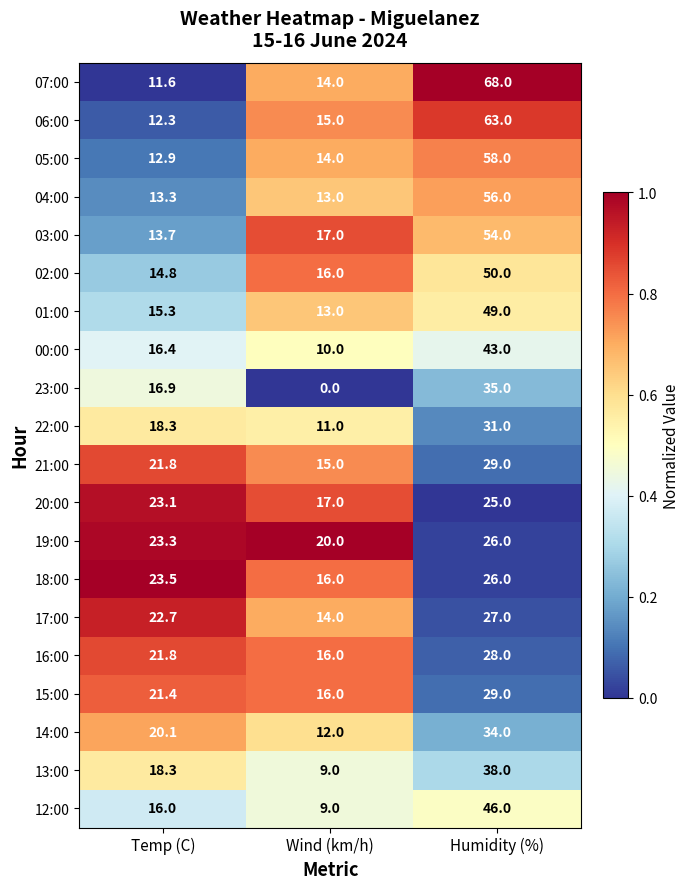

What is the difference between the maximum and second lowest values in the 16:00 series?

6.2